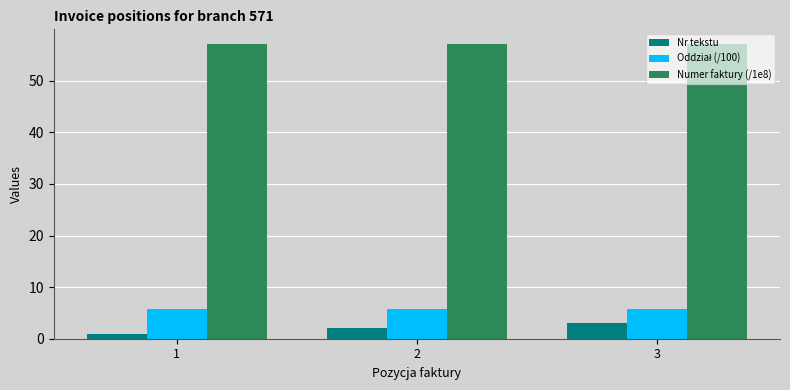

What is the sum of the Nr tekstu values at 3 and 2?

5.0